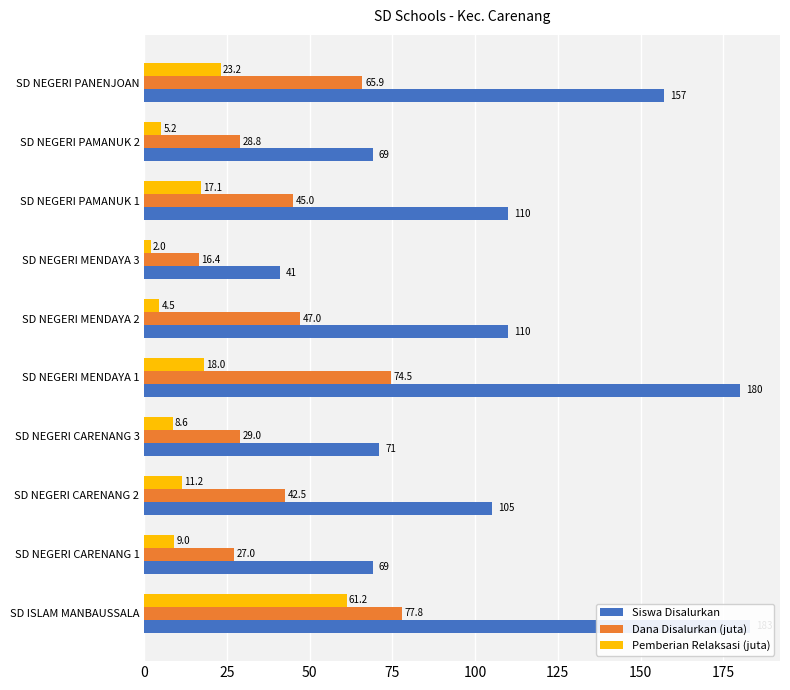

Does the chart contain stacked bars?

No